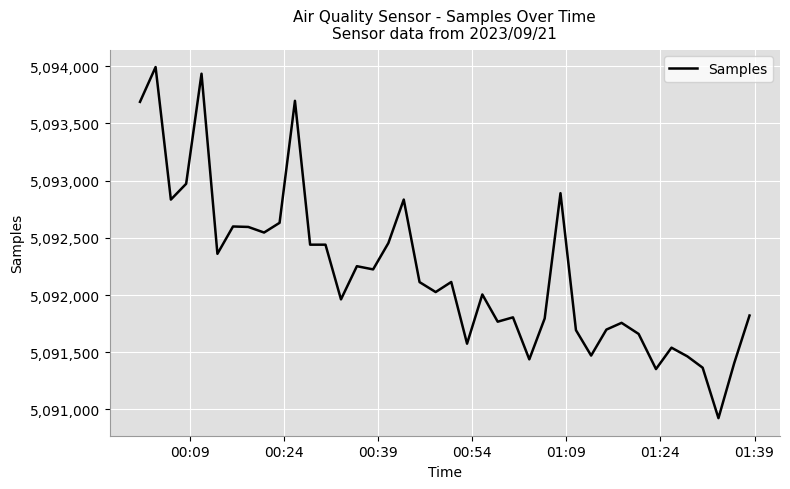

What is the smallest value displayed?

5090924